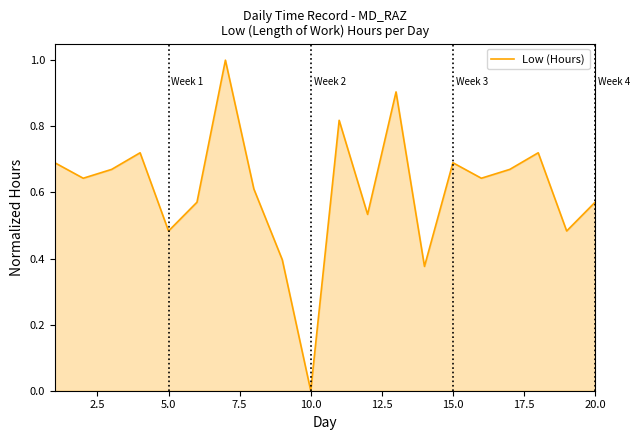

What is the difference between the maximum and minimum values?

1.0